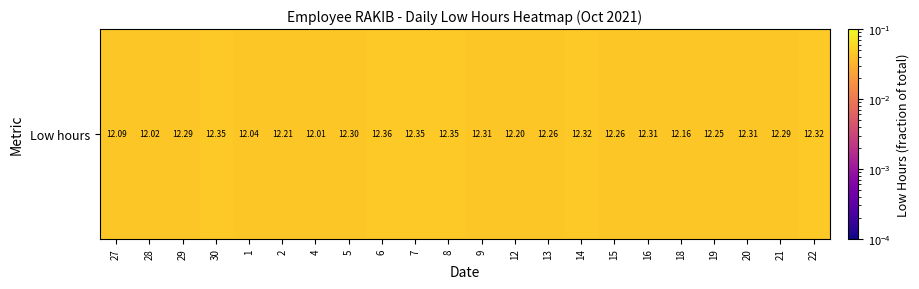

Is it true that the value at 14 is 0.0?

False